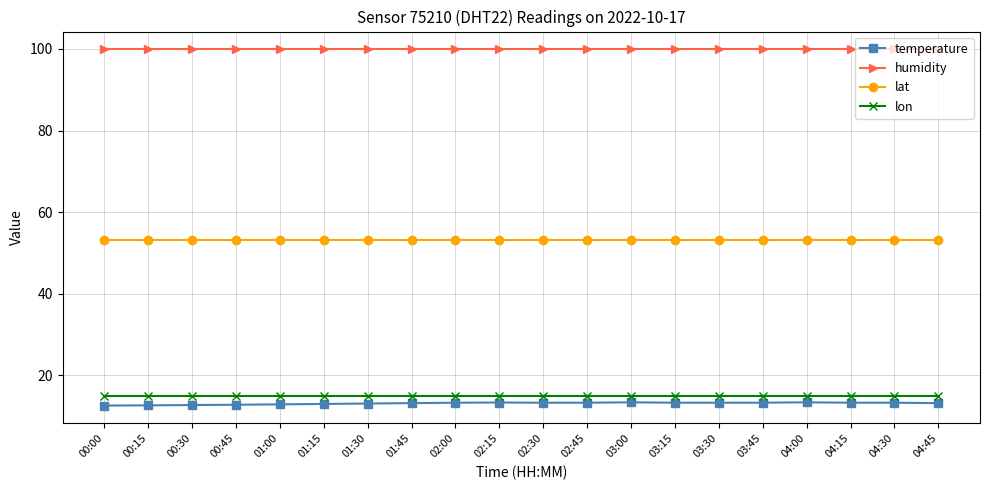

What is the sum of all lon values?

297.6